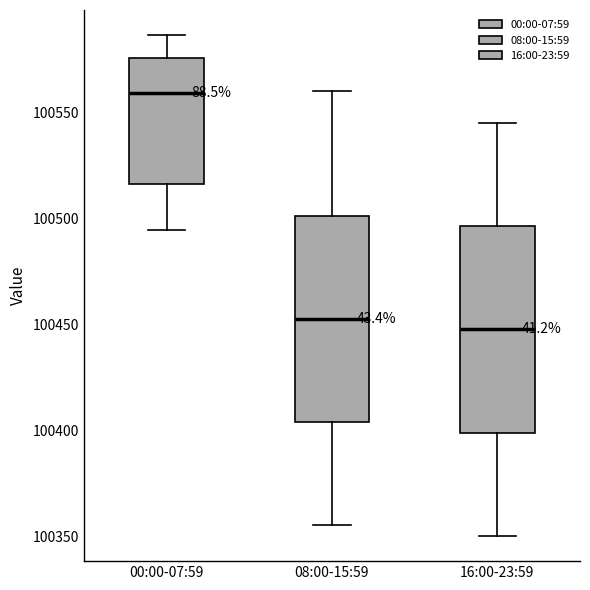

Where does the lower whisker of the box for 08:00-15:59 end on the y-axis? The values are not printed on the chart, so give them approximately, as read against the axis.

100355